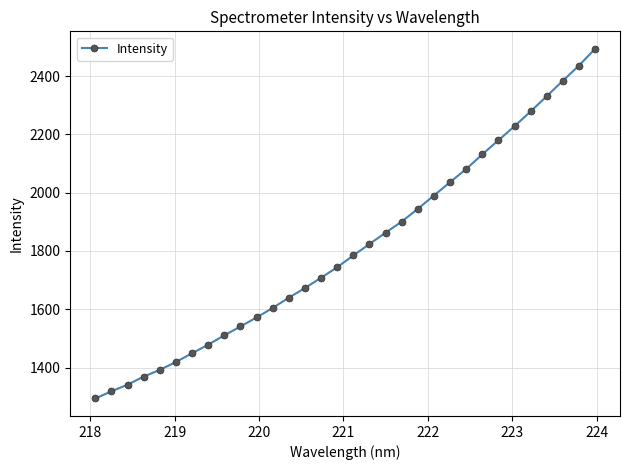

Count the number of categories in the chart.

32